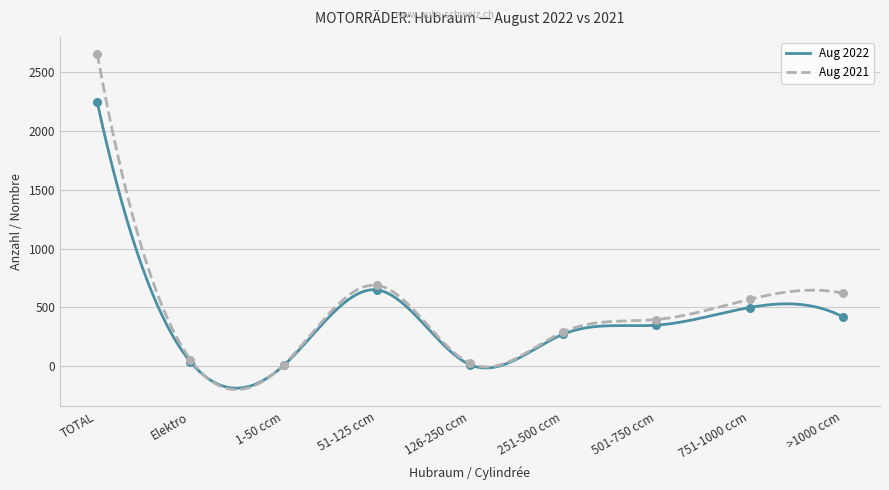

Which series contains the highest Y value?

Aug 2021